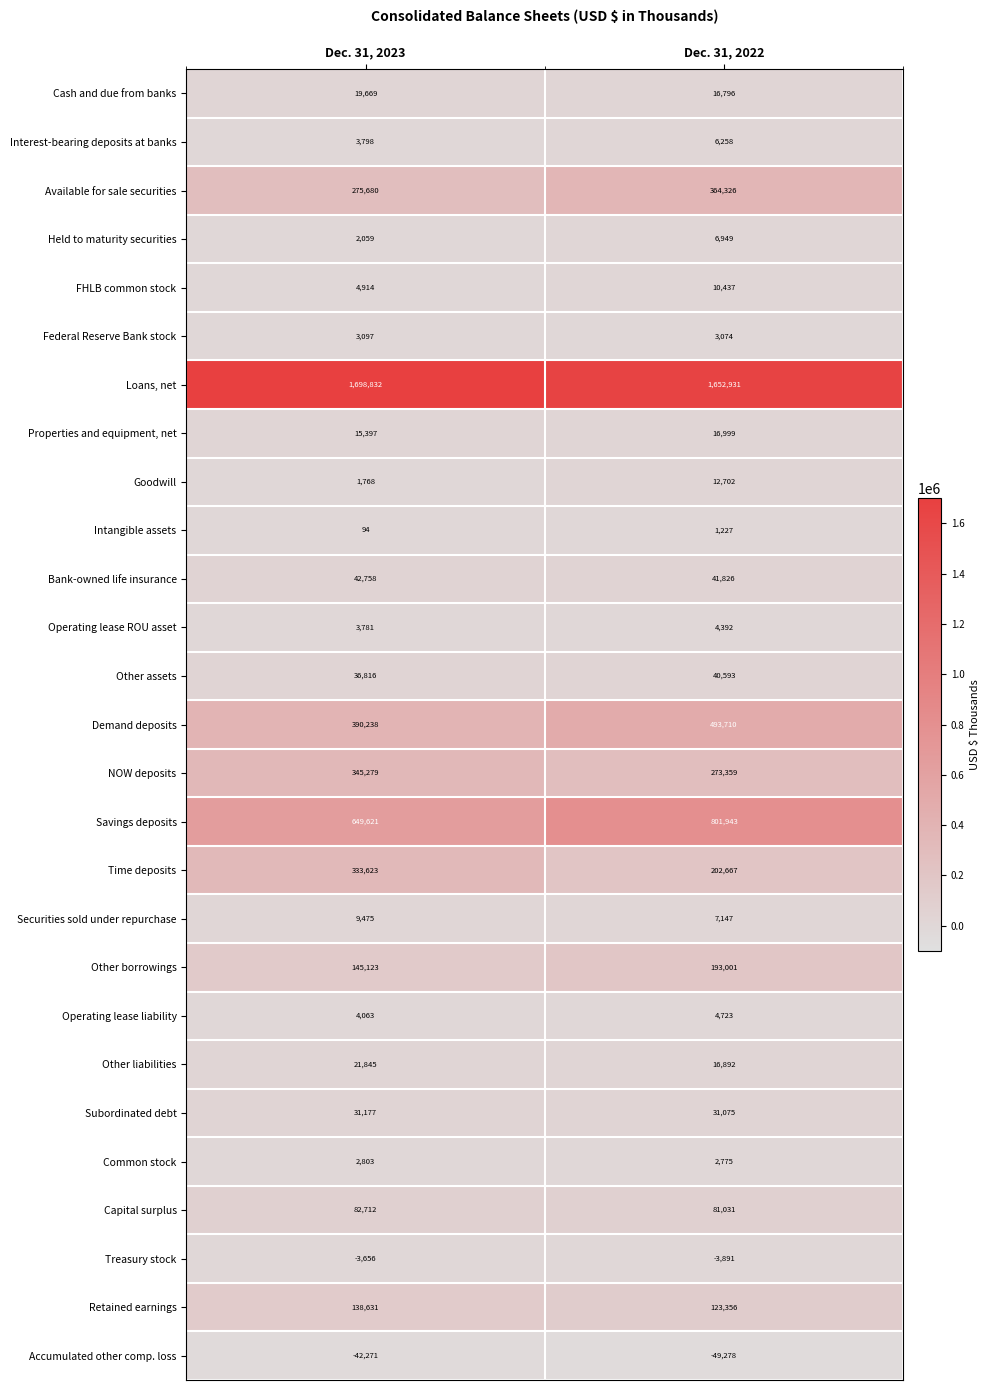

What is the minimum value for Treasury stock?

-3891